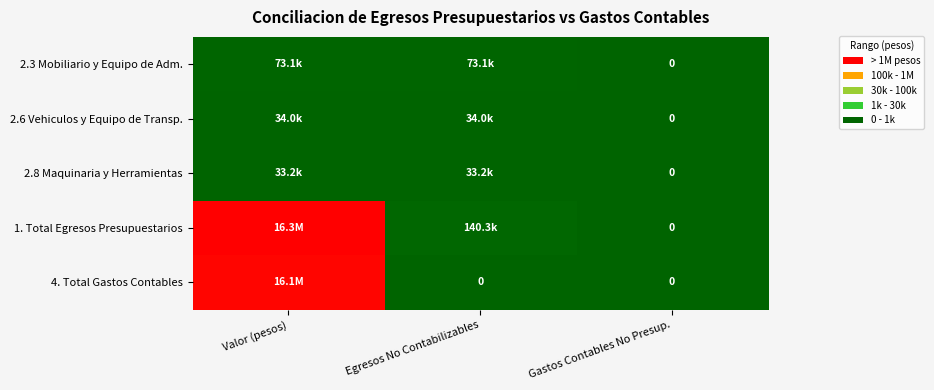

At Valor (pesos), list the series in order from smallest to largest.

2.8 Maquinaria y Herramientas, 2.6 Vehiculos y Equipo de Transp., 2.3 Mobiliario y Equipo de Adm., 4. Total Gastos Contables, 1. Total Egresos Presupuestarios